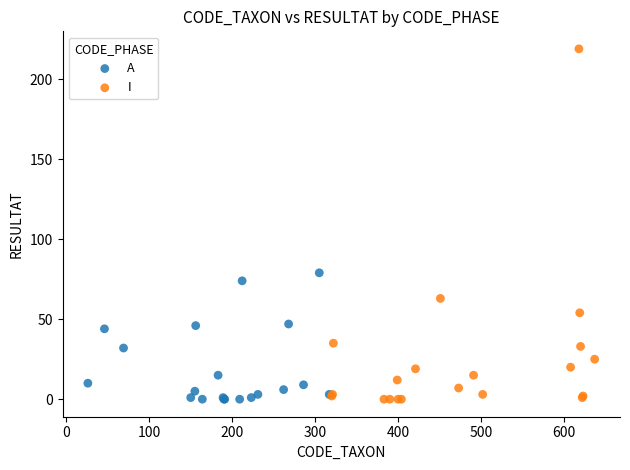

Which series reaches the maximum Y coordinate?

I